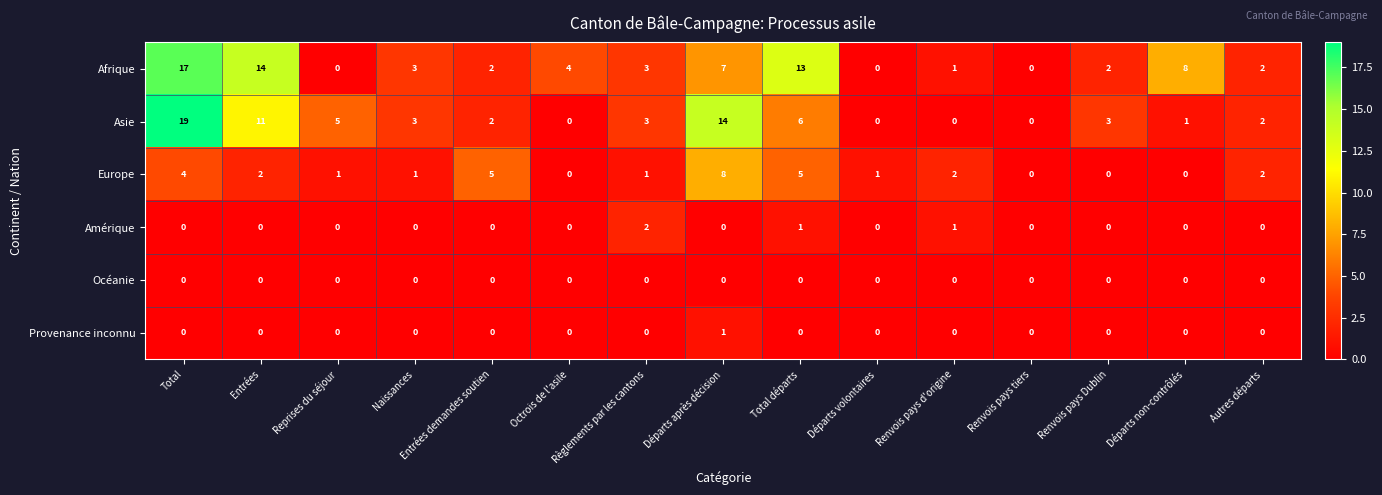

Rank the series by their maximum value, from highest to lowest.

Asie, Afrique, Europe, Amérique, Provenance inconnu, Océanie